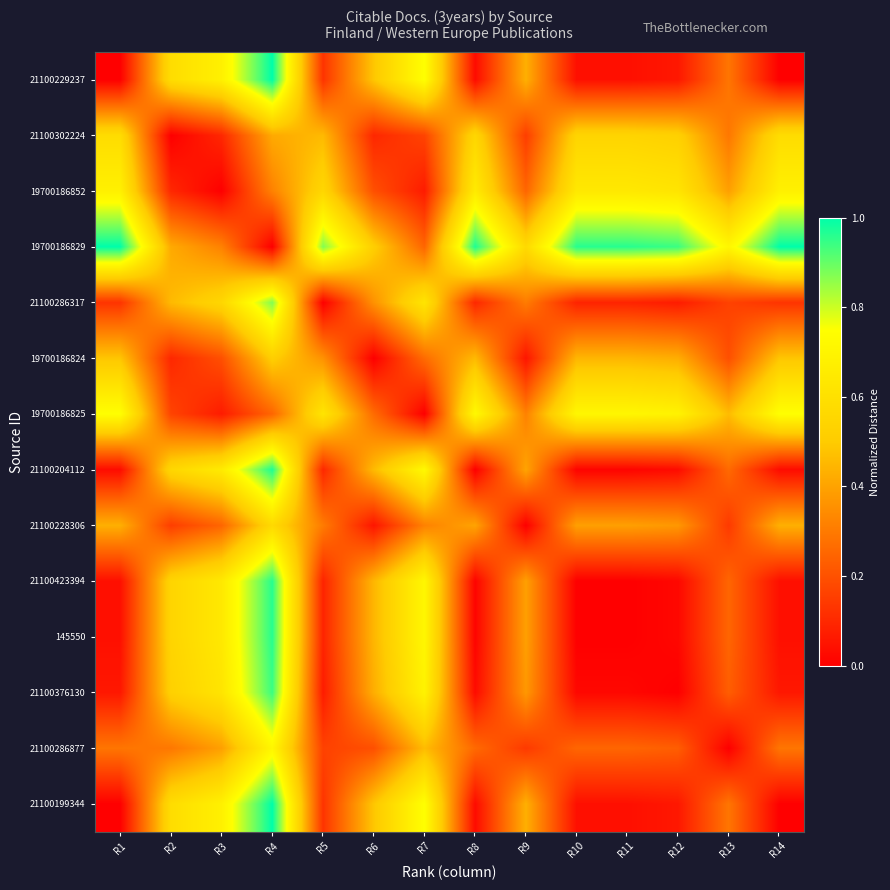

Reading left to right, extract all data points from this chart.

21100229237: R1=0.0	R2=0.6	R3=0.7	R4=1.0	R5=0.1	R6=0.5	R7=0.8	R8=0.0	R9=0.4	R10=0.0	R11=0.0	R12=0.1	R13=0.3	R14=0.0
21100302224: R1=0.6	R2=0.0	R3=0.1	R4=0.4	R5=0.5	R6=0.1	R7=0.2	R8=0.6	R9=0.2	R10=0.5	R11=0.5	R12=0.5	R13=0.3	R14=0.6
19700186852: R1=0.7	R2=0.1	R3=0.0	R4=0.3	R5=0.6	R6=0.2	R7=0.1	R8=0.7	R9=0.2	R10=0.6	R11=0.6	R12=0.6	R13=0.4	R14=0.7
19700186829: R1=1.0	R2=0.4	R3=0.3	R4=0.0	R5=0.9	R6=0.5	R7=0.2	R8=1.0	R9=0.6	R10=1.0	R11=1.0	R12=0.9	R13=0.7	R14=1.0
21100286317: R1=0.1	R2=0.5	R3=0.6	R4=0.9	R5=0.0	R6=0.4	R7=0.6	R8=0.1	R9=0.3	R10=0.1	R11=0.1	R12=0.1	R13=0.2	R14=0.1
19700186824: R1=0.5	R2=0.1	R3=0.2	R4=0.5	R5=0.4	R6=0.0	R7=0.3	R8=0.5	R9=0.1	R10=0.4	R11=0.4	R12=0.4	R13=0.2	R14=0.5
19700186825: R1=0.8	R2=0.2	R3=0.1	R4=0.2	R5=0.6	R6=0.3	R7=0.0	R8=0.7	R9=0.3	R10=0.7	R11=0.7	R12=0.7	R13=0.5	R14=0.8
21100204112: R1=0.0	R2=0.6	R3=0.7	R4=1.0	R5=0.1	R6=0.5	R7=0.7	R8=0.0	R9=0.4	R10=0.0	R11=0.0	R12=0.0	R13=0.3	R14=0.0
21100228306: R1=0.4	R2=0.2	R3=0.2	R4=0.6	R5=0.3	R6=0.1	R7=0.3	R8=0.4	R9=0.0	R10=0.4	R11=0.4	R12=0.4	R13=0.1	R14=0.4
21100423394: R1=0.0	R2=0.5	R3=0.6	R4=1.0	R5=0.1	R6=0.4	R7=0.7	R8=0.0	R9=0.4	R10=0.0	R11=0.0	R12=0.0	R13=0.2	R14=0.0
145550: R1=0.0	R2=0.5	R3=0.6	R4=1.0	R5=0.1	R6=0.4	R7=0.7	R8=0.0	R9=0.4	R10=0.0	R11=0.0	R12=0.0	R13=0.2	R14=0.0
21100376130: R1=0.1	R2=0.5	R3=0.6	R4=0.9	R5=0.1	R6=0.4	R7=0.7	R8=0.0	R9=0.4	R10=0.0	R11=0.0	R12=0.0	R13=0.2	R14=0.1
21100286877: R1=0.3	R2=0.3	R3=0.4	R4=0.7	R5=0.2	R6=0.2	R7=0.5	R8=0.3	R9=0.1	R10=0.2	R11=0.2	R12=0.2	R13=0.0	R14=0.3
21100199344: R1=0.0	R2=0.6	R3=0.7	R4=1.0	R5=0.1	R6=0.5	R7=0.8	R8=0.0	R9=0.4	R10=0.0	R11=0.0	R12=0.1	R13=0.3	R14=0.0